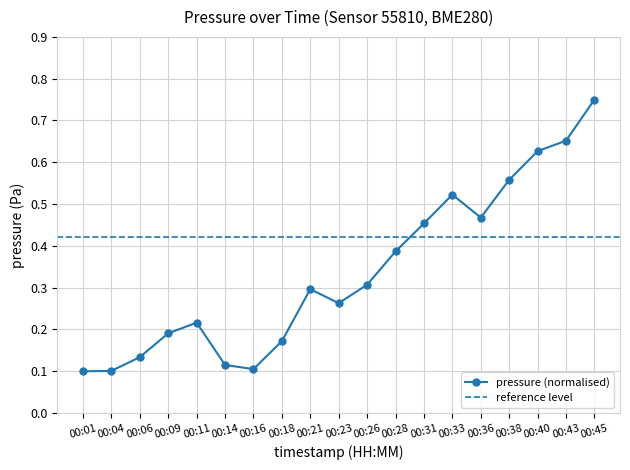

At which category does the chart reach its minimum across all series?

00:01